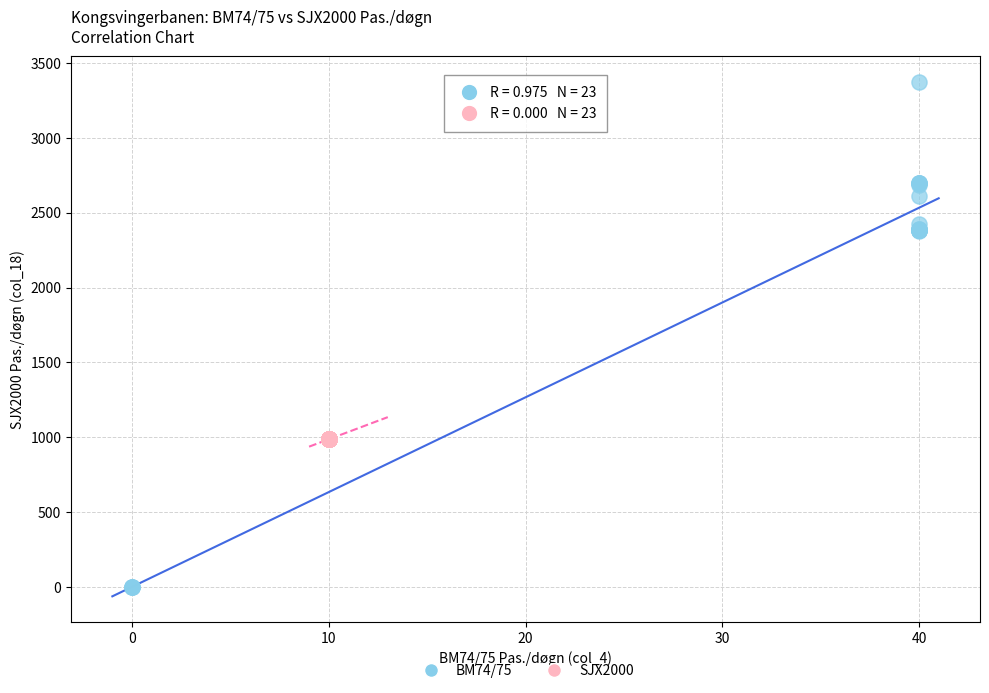

Which series contains the highest Y value?

BM74/75